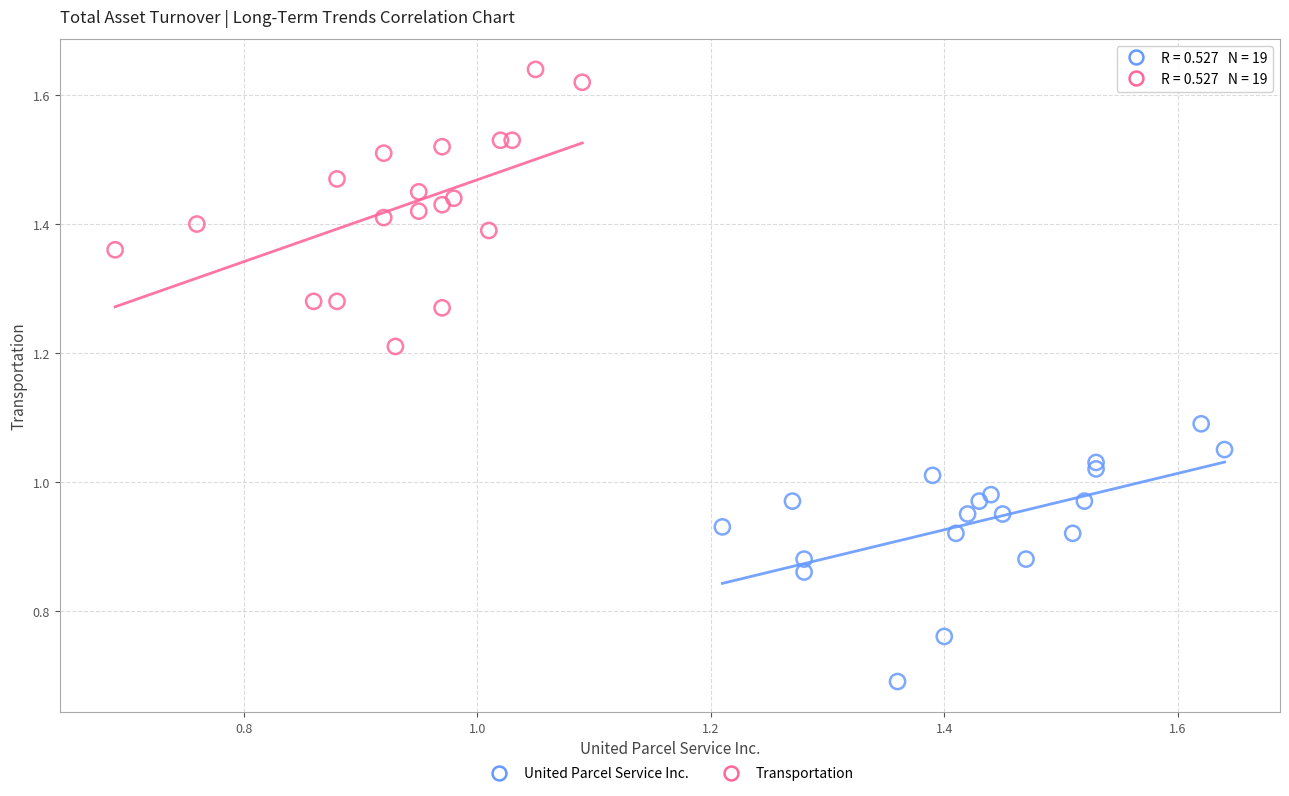

Which series reaches the maximum Y coordinate?

Transportation